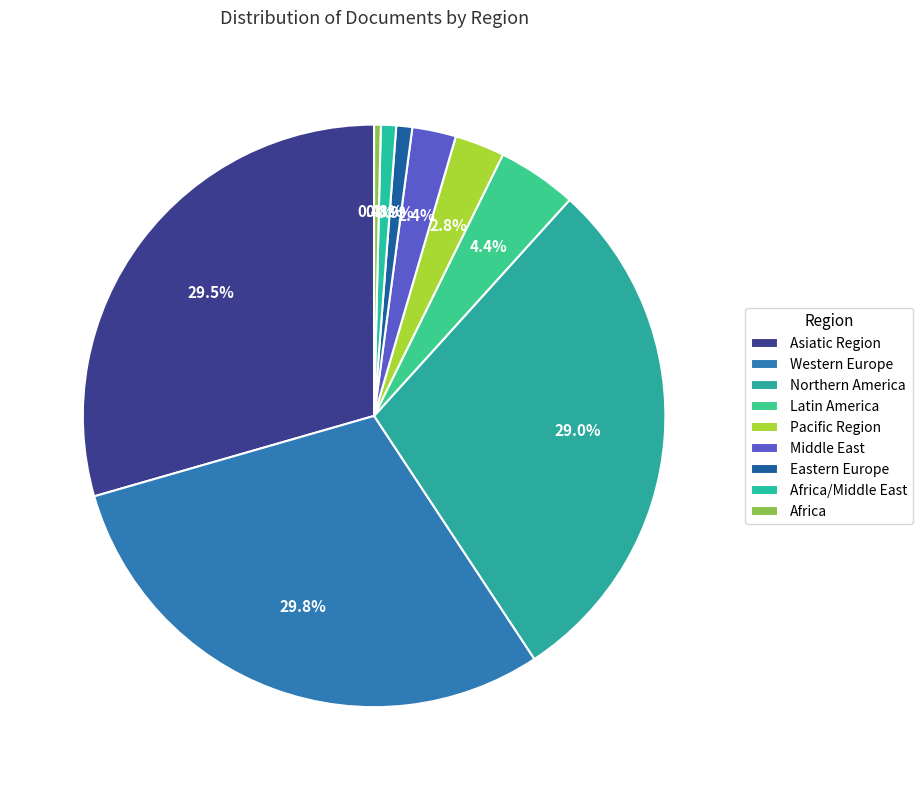

Count the number of slices in the pie.

9